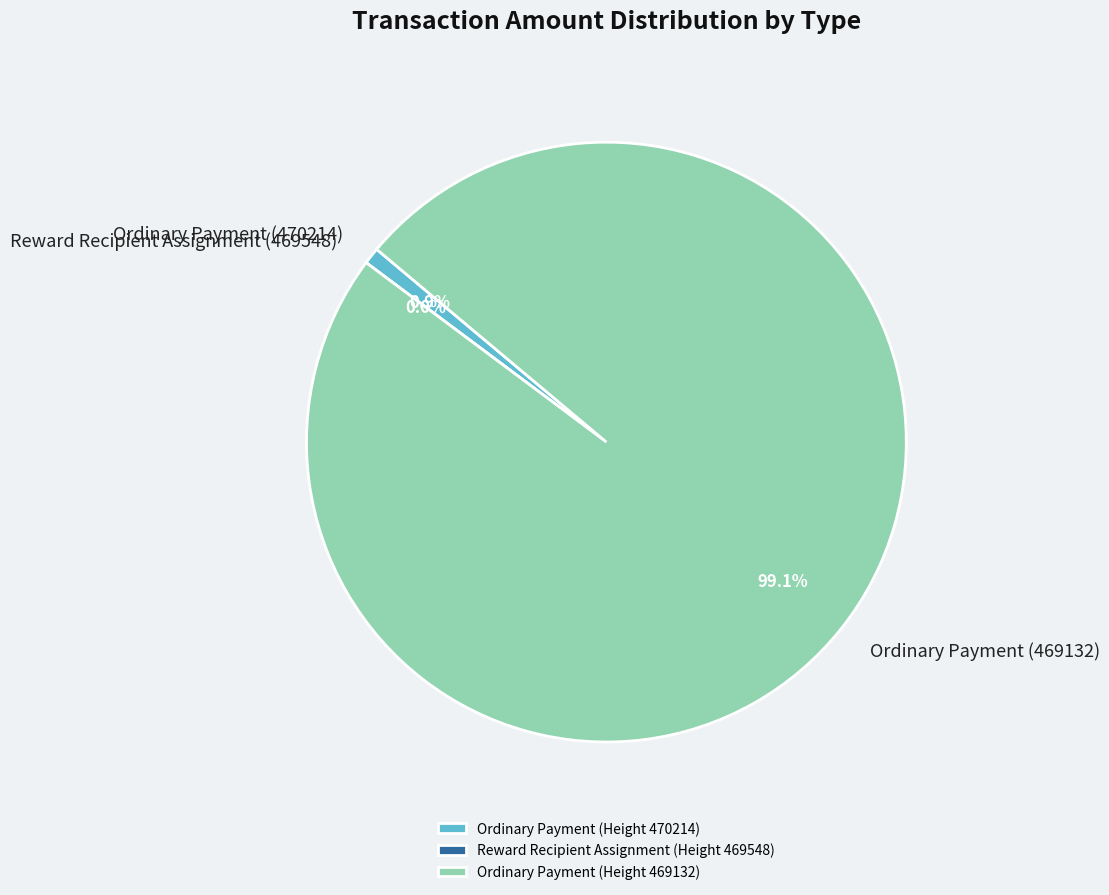

What is the largest slice in the pie chart?

Ordinary Payment (469132)